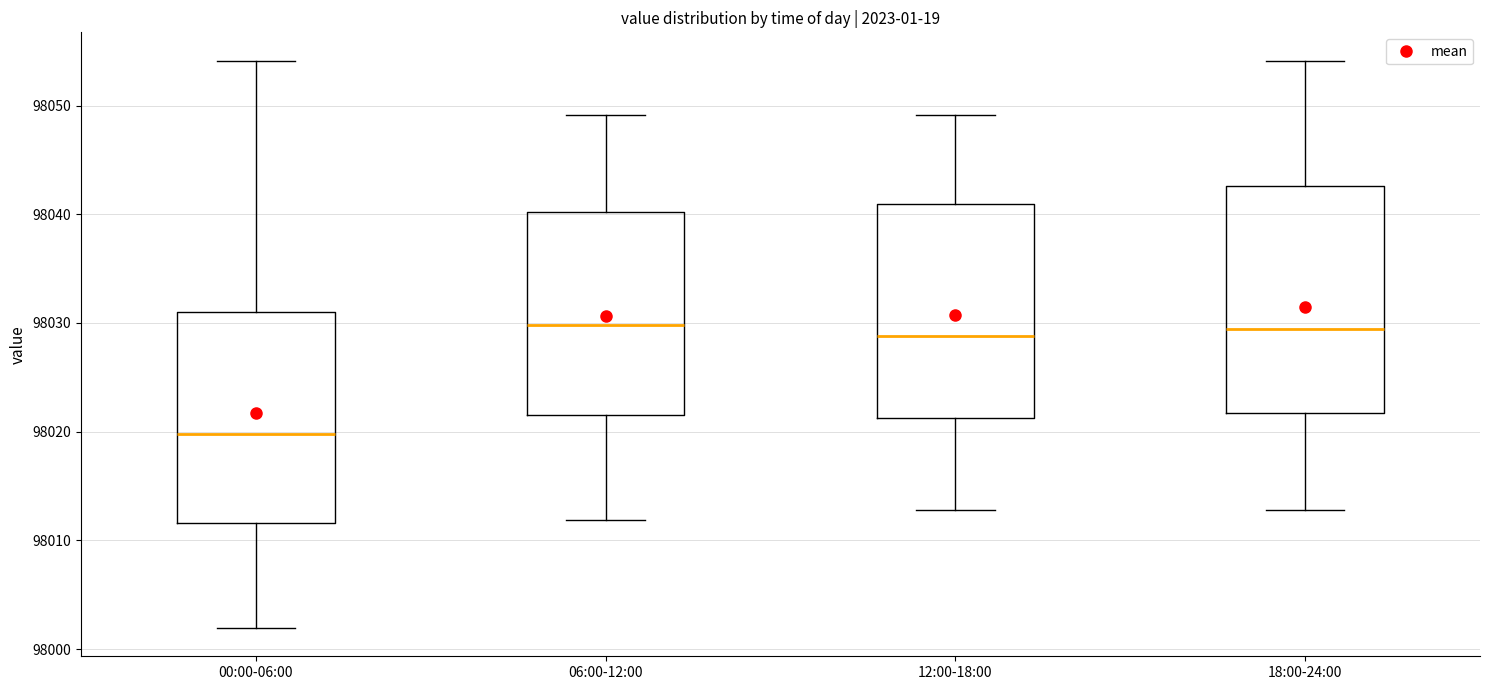

Reading left to right, read every box against the y-axis: the position of its median line, the range the box covers, and the ends of its whiskers. The values are not printed on the chart, so give them approximately, as read against the axis.

00:00-06:00: median 98020, box 98012 to 98031, whiskers 98002 to 98054
06:00-12:00: median 98030, box 98022 to 98040, whiskers 98012 to 98049
12:00-18:00: median 98029, box 98021 to 98041, whiskers 98013 to 98049
18:00-24:00: median 98029, box 98022 to 98043, whiskers 98013 to 98054